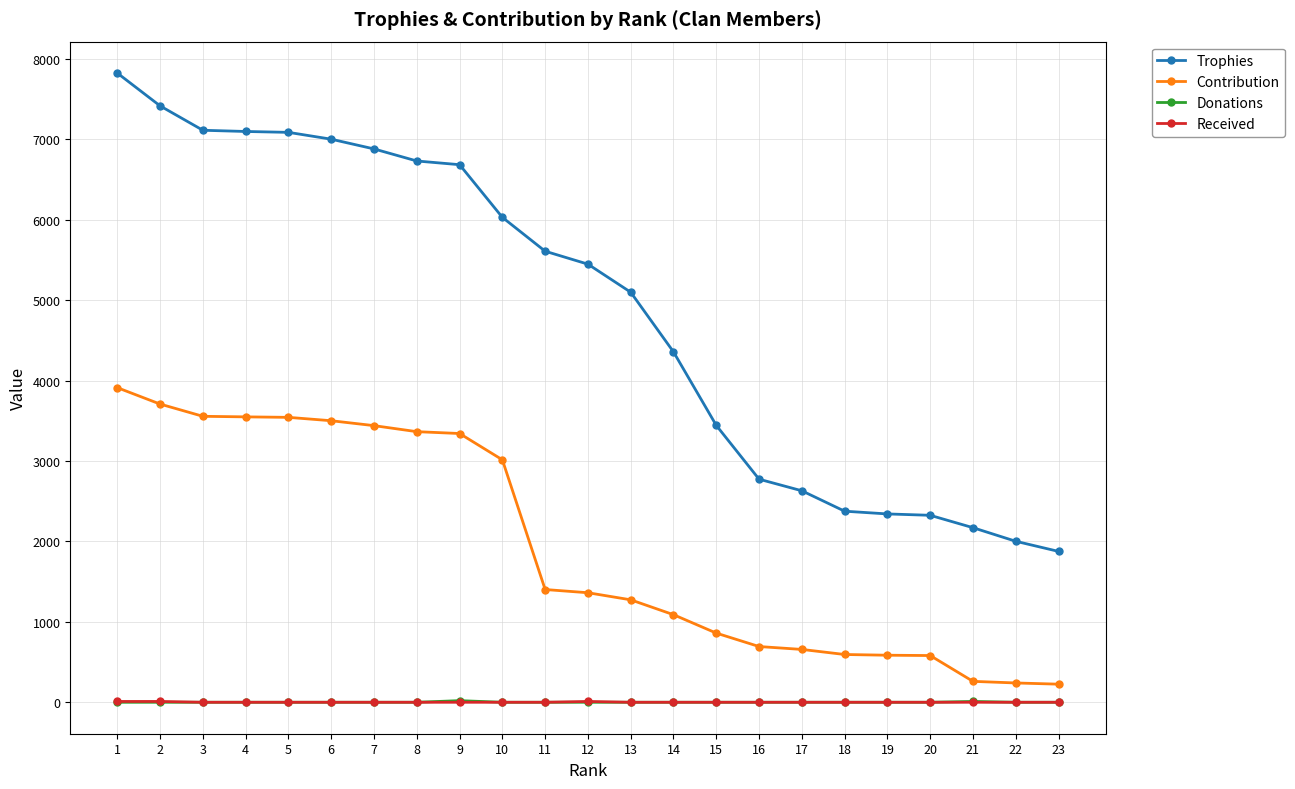

Does the chart display data point markers on the line(s)?

Yes